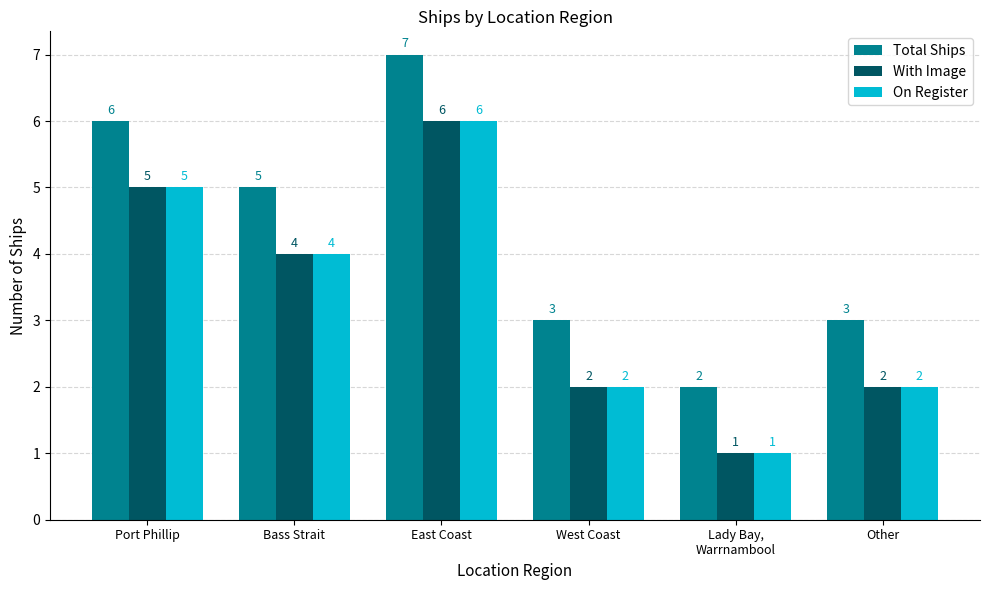

What is the total value across all series at West Coast?

7